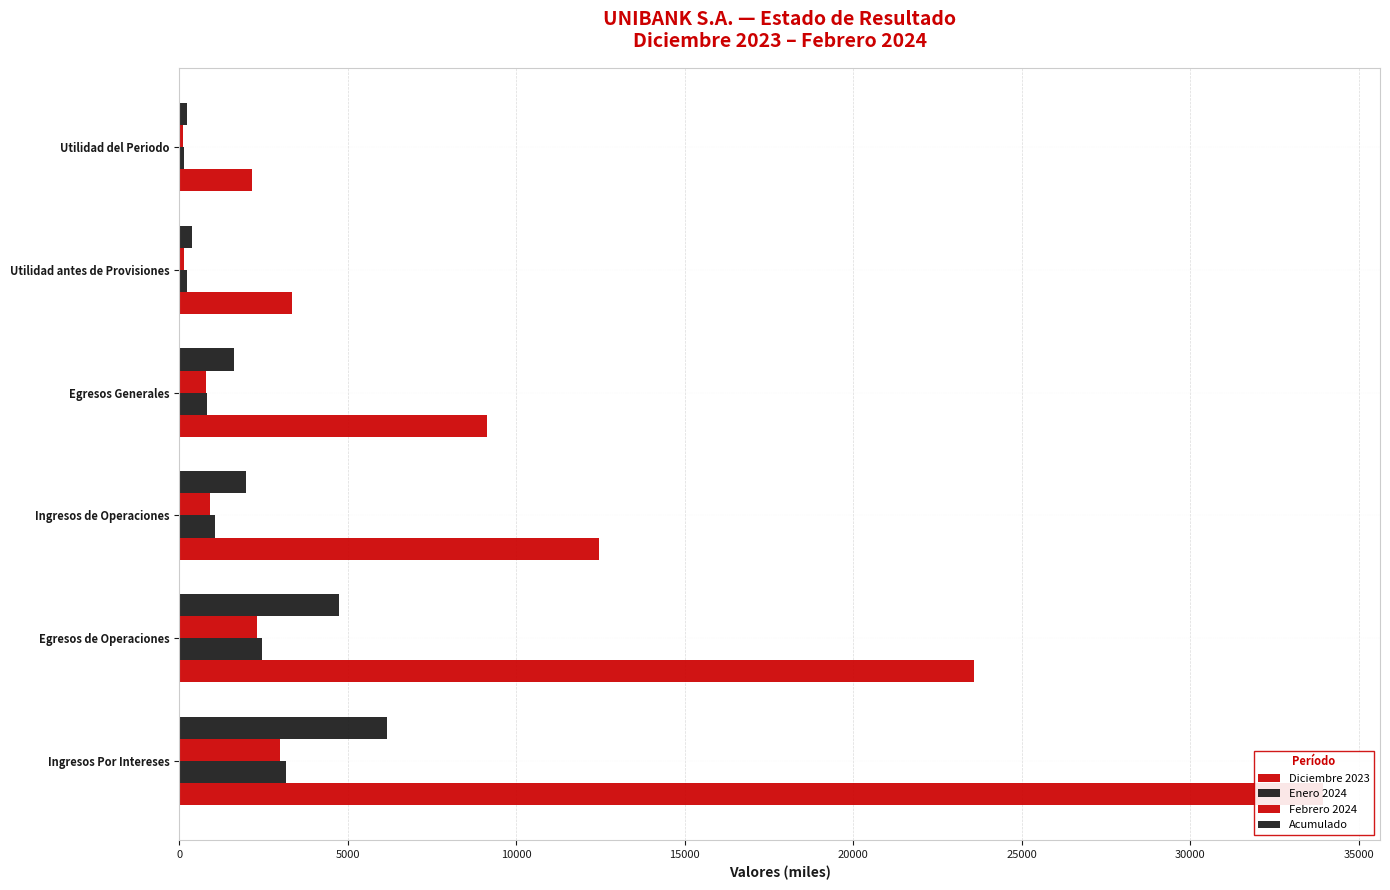

Which series changed the most between Egresos Generales and Utilidad del Periodo?

Diciembre 2023